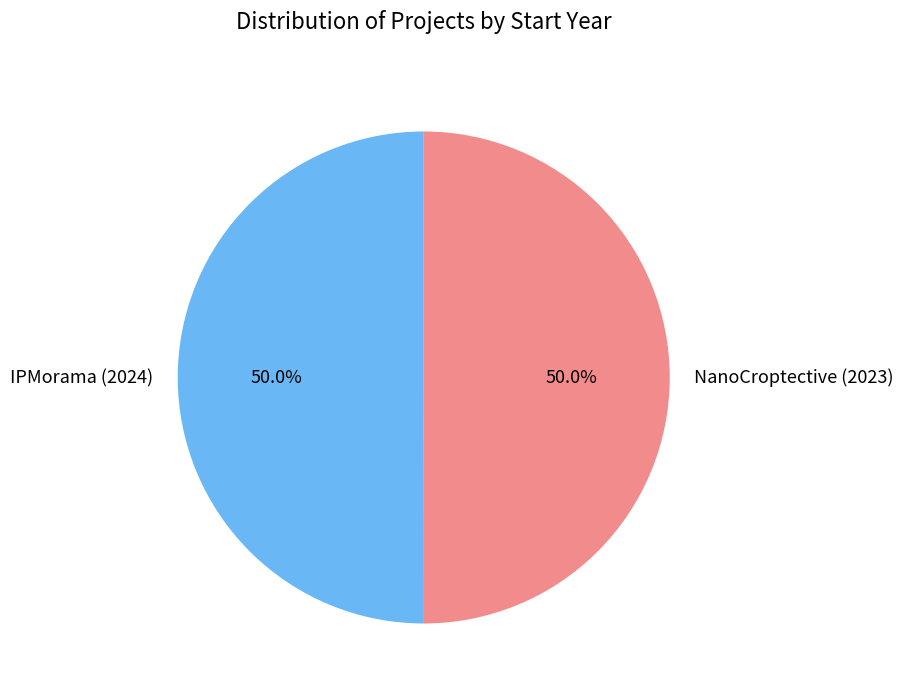

What is the ratio of the value at IPMorama (2024) to the value at NanoCroptective (2023)?

1.0